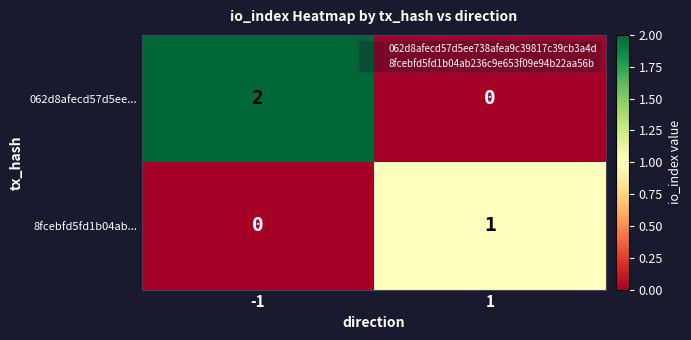

True or false: 062d8afecd57d5ee... has a value of 2 at -1.

True